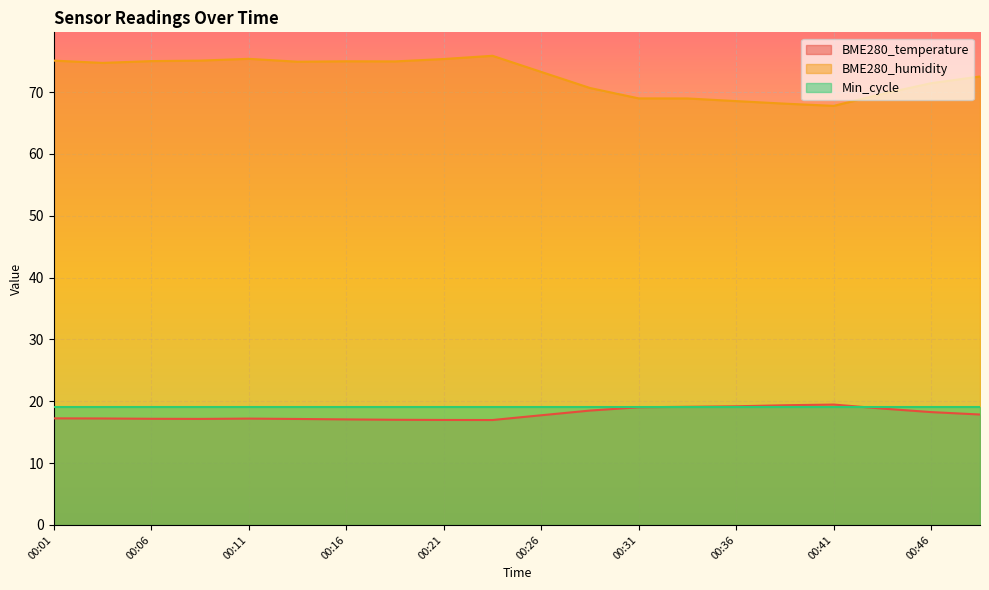

Between 00:03 and 00:21, which series saw the biggest shift?

BME280_humidity